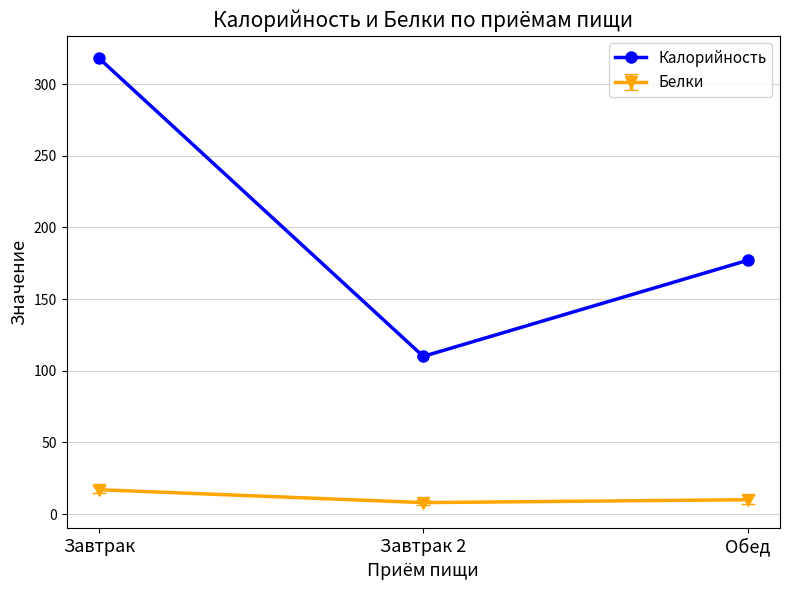

What is the average value of the Калорийность series?

202